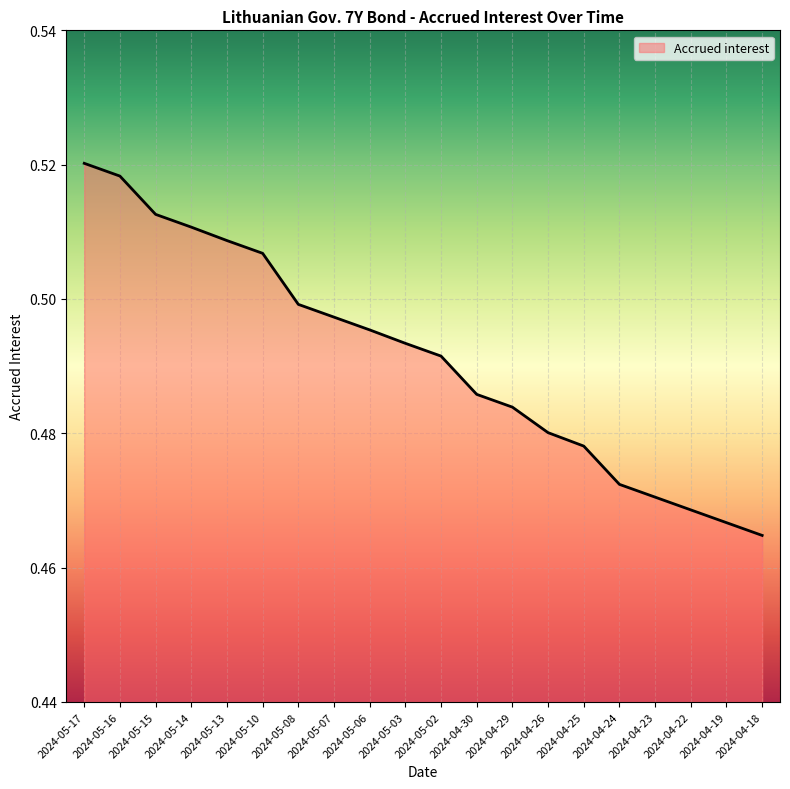

The value at 2024-04-18 is 0.2. True or false?

False